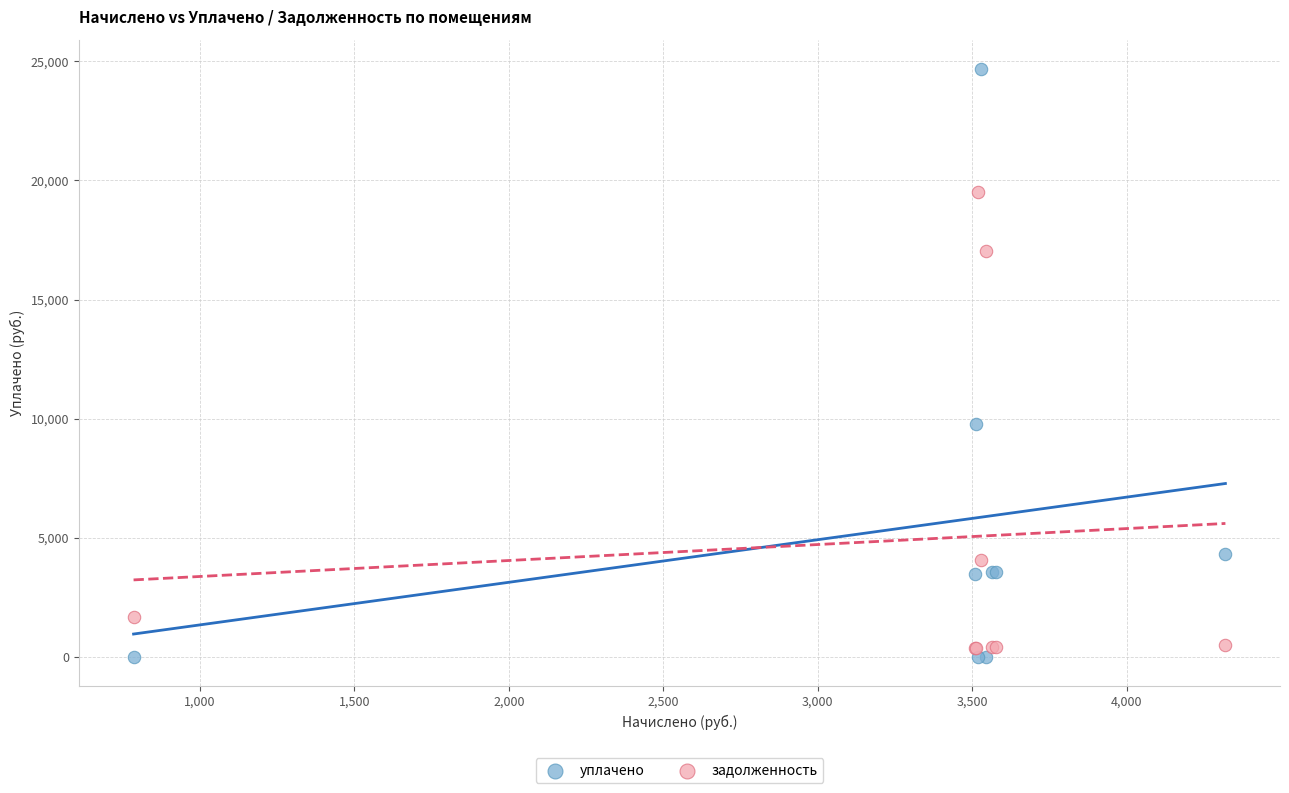

Across all series, what Y value is closest to 12338?

9796.3